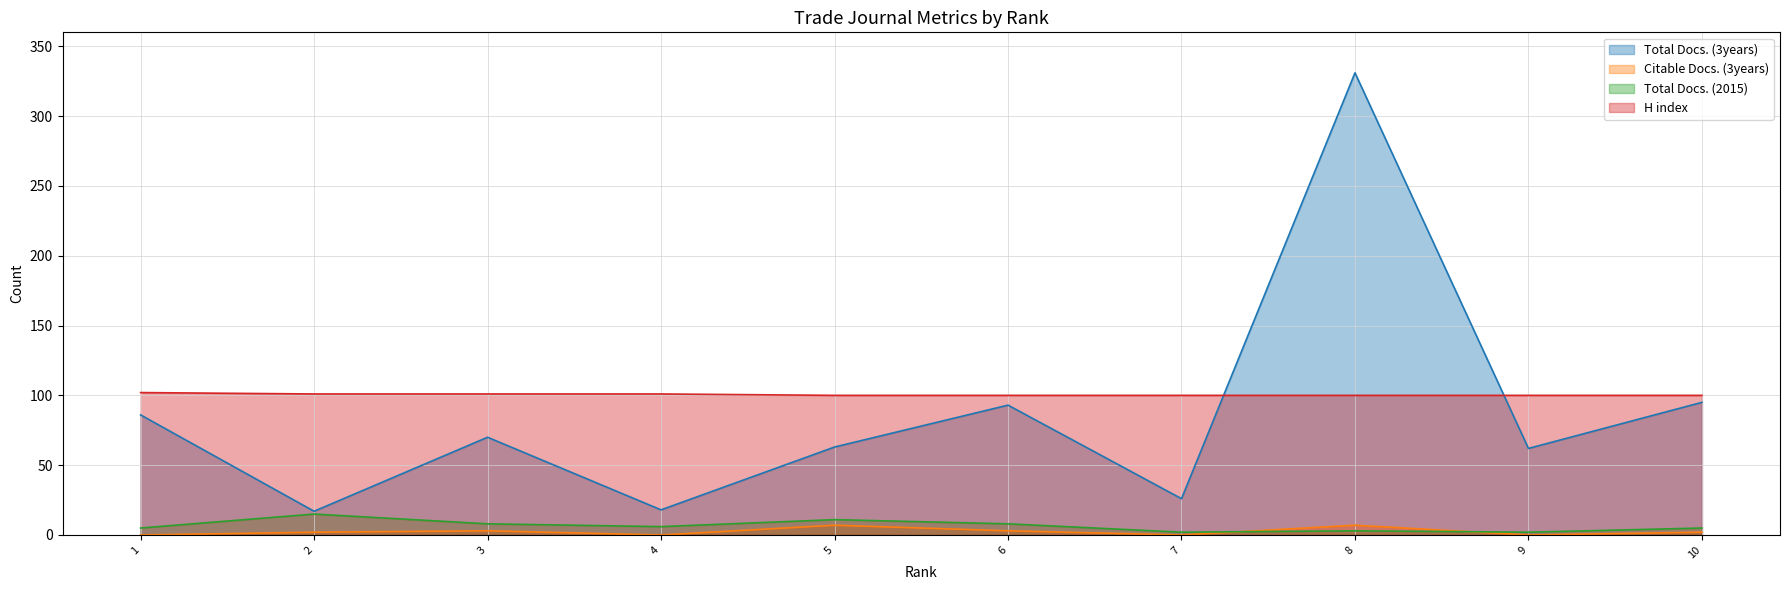

Between 6 and 4, which is larger?

6